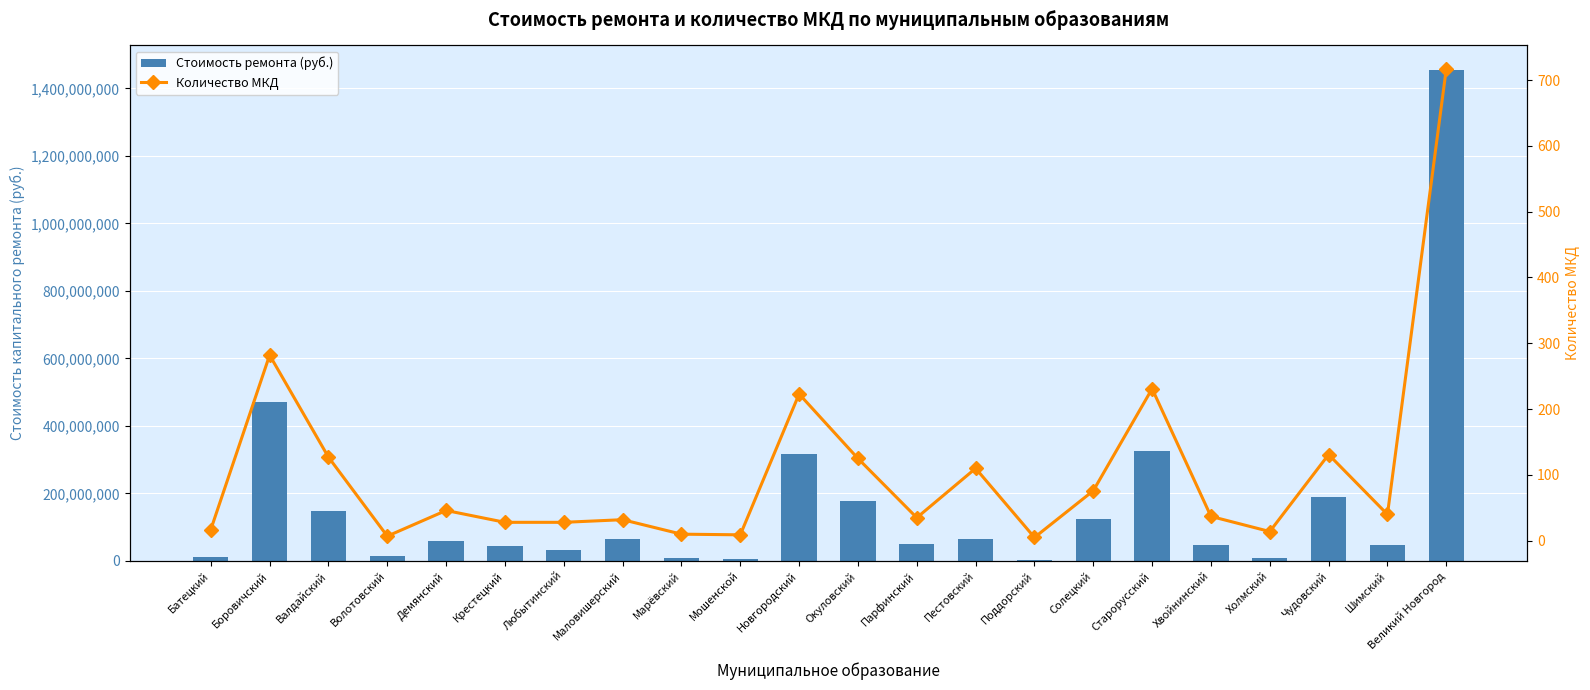

At which label is Стоимость ремонта (руб.) closest to 728903225?

Боровичский